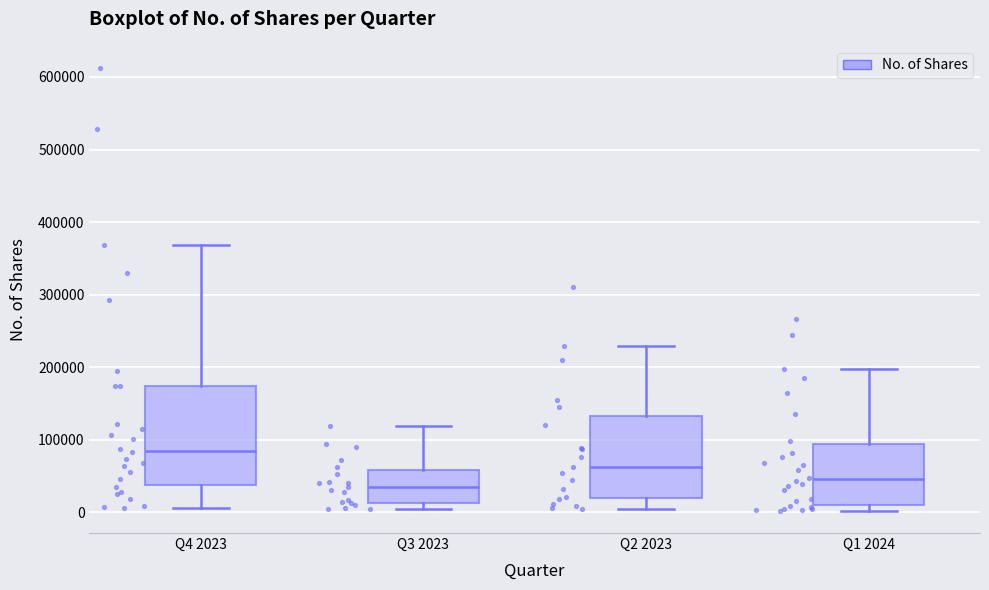

Comparing the boxes themselves (not the whiskers), which one is the tallest?

Q4 2023